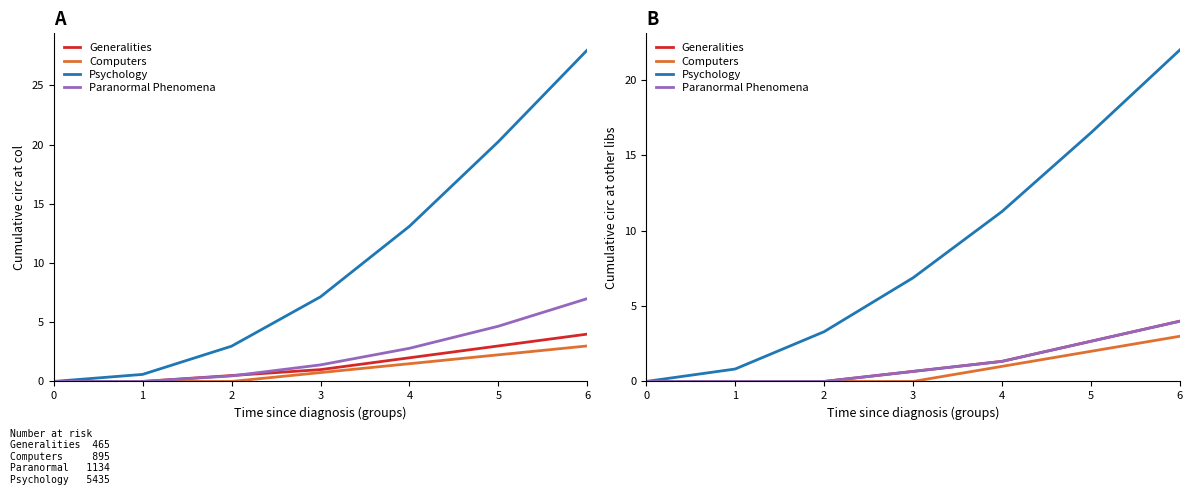

True or false: Paranormal Phenomena and Generalities cross at least once.

False